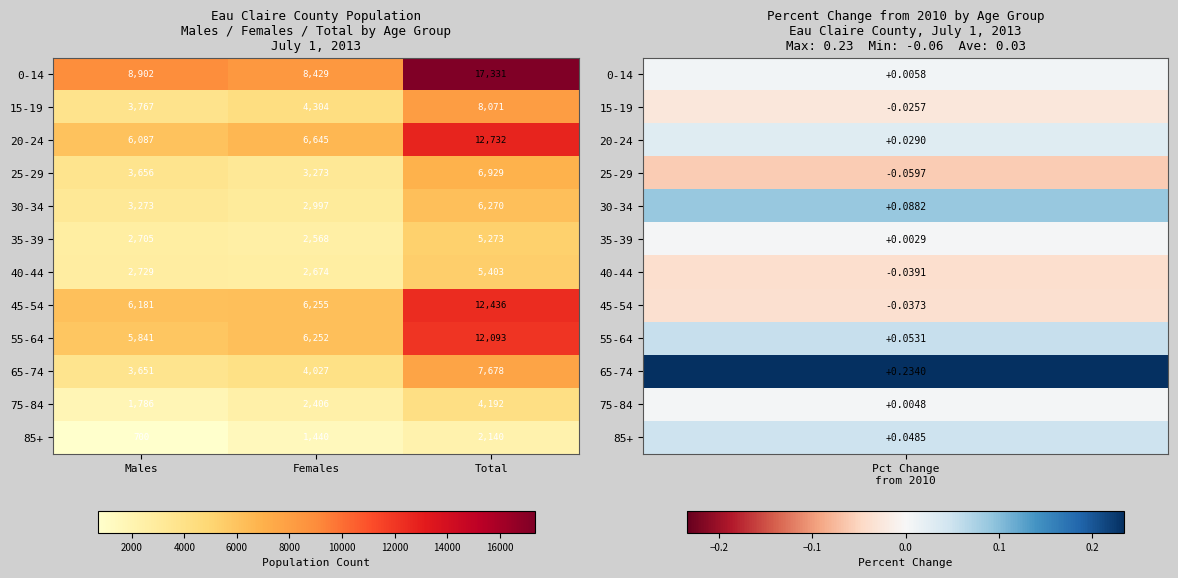

Which series has the largest range (max minus min)?

0-14